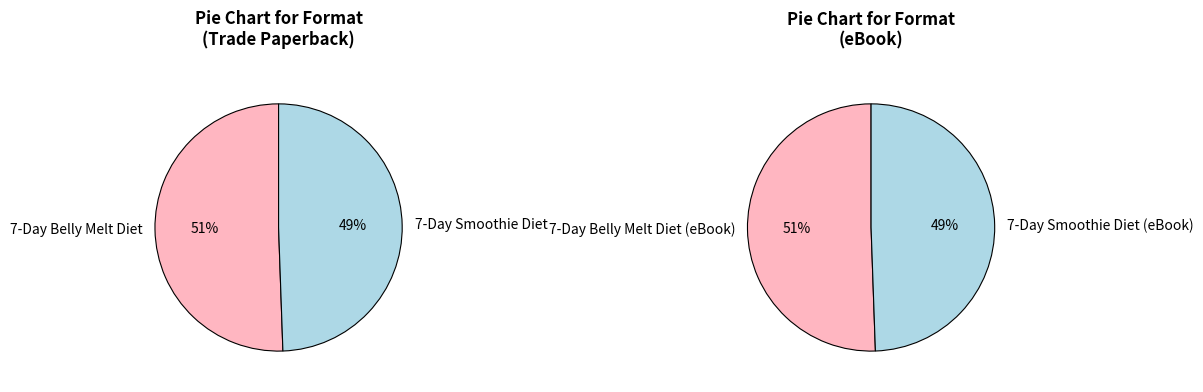

What is the total percentage of 7-Day Belly Melt Diet and 7-Day Smoothie Diet?

100.0%